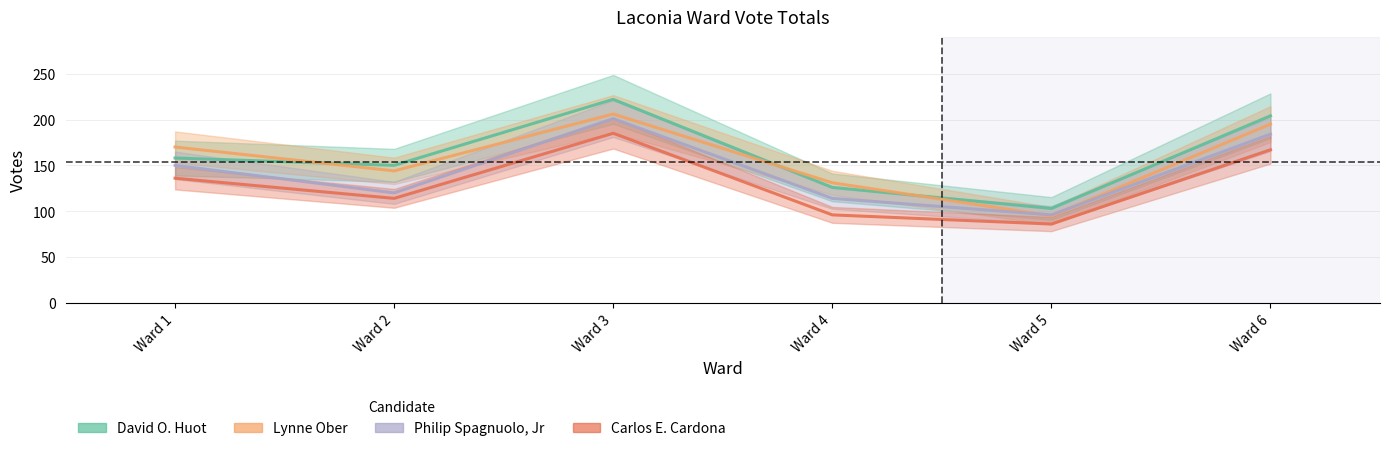

At which category does the chart reach its minimum across all series?

Ward 5